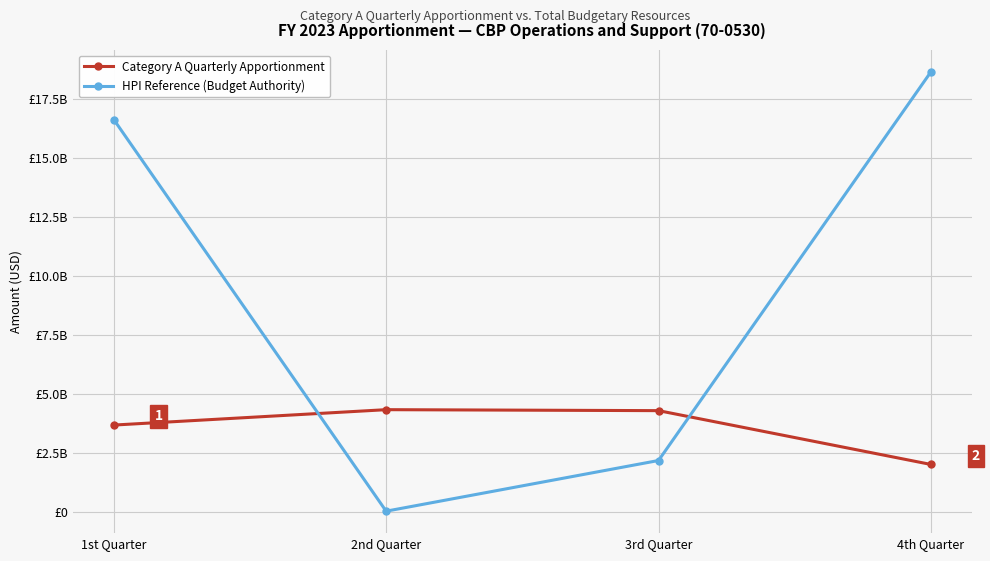

Between 1st Quarter and 4th Quarter, which series saw the biggest shift?

HPI Reference (Budget Authority)